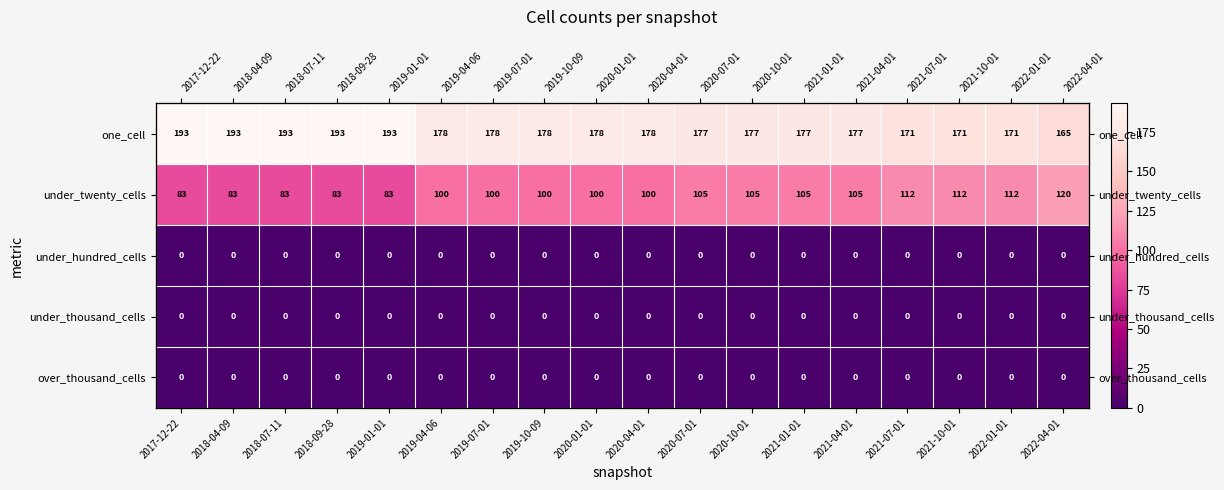

Count the number of categories in the chart.

18